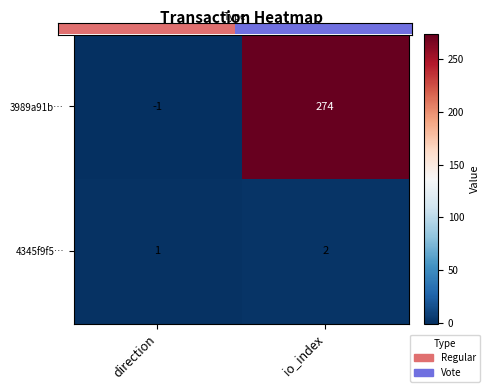

How many categories are shown in the chart?

2